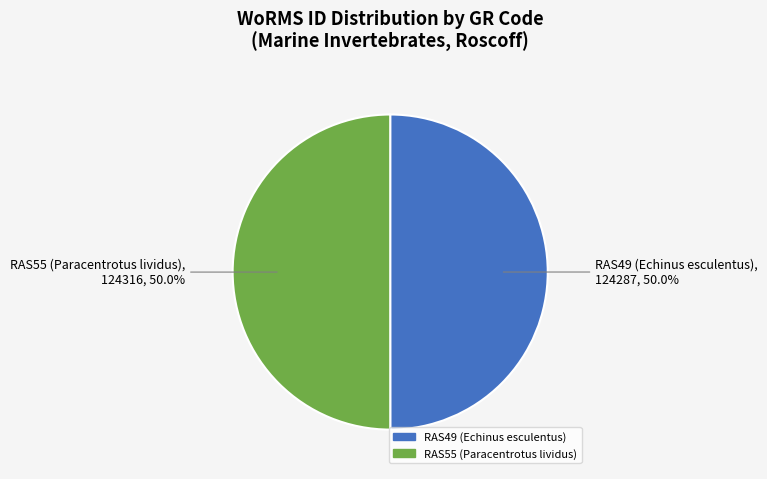

Count the number of slices in the pie.

2